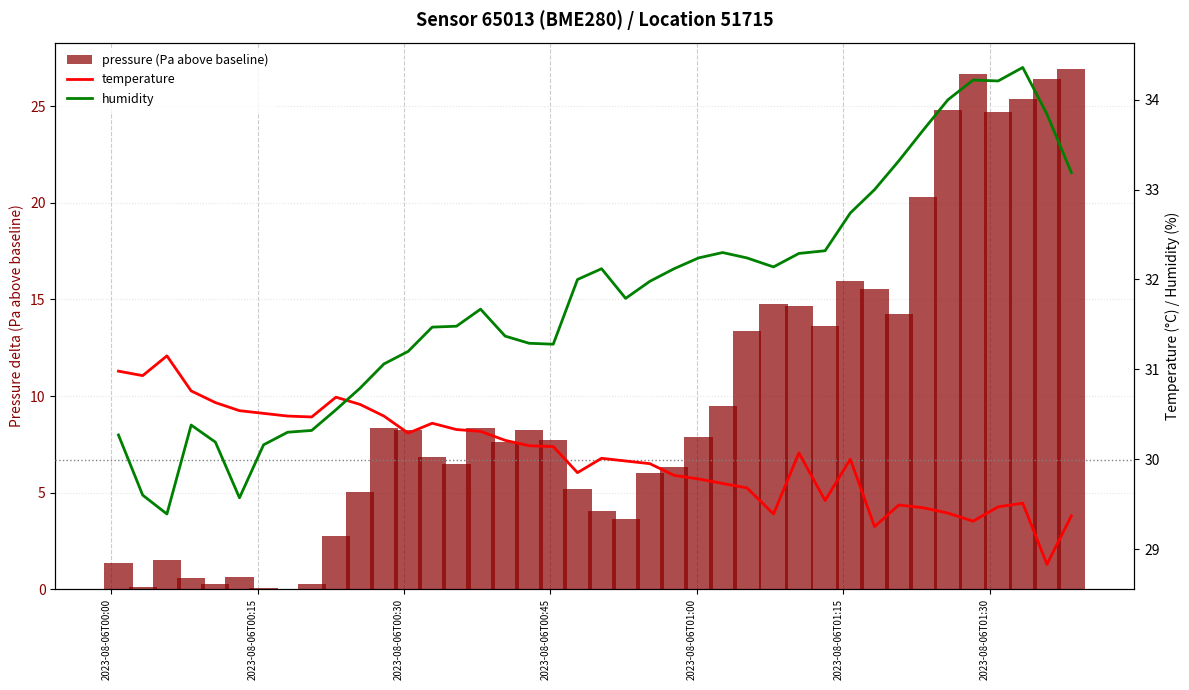

Is the value of temperature at 15 greater than the value of humidity at 8?

No